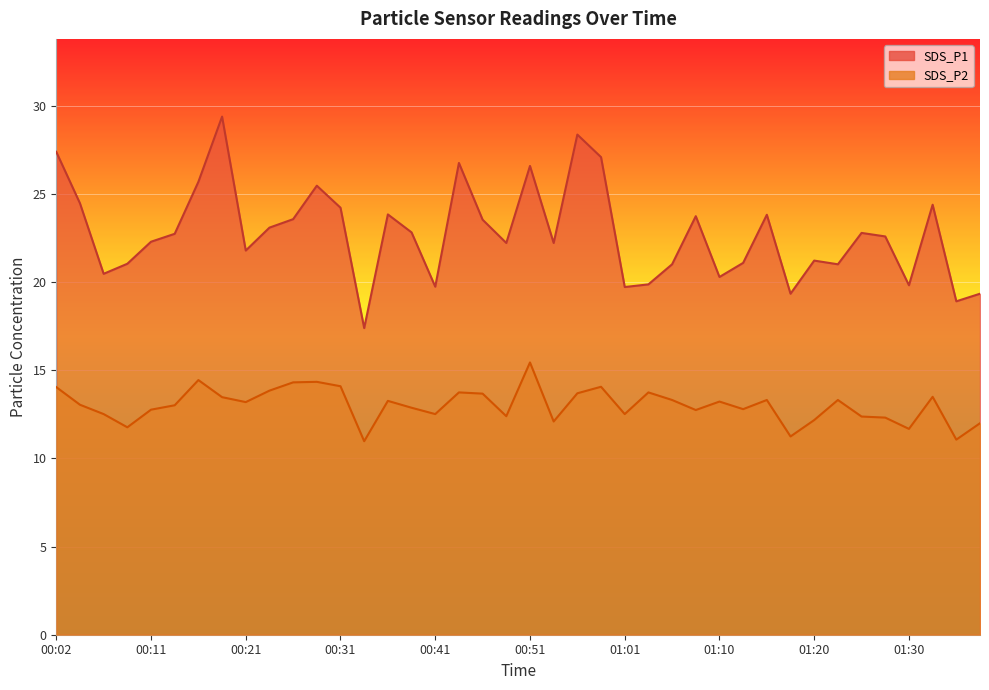

How many interior local valleys does the SDS_P2 series have?

12